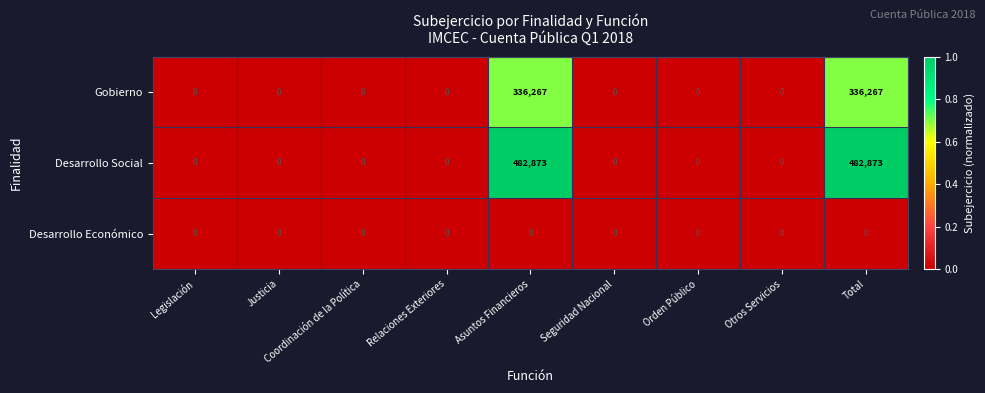

Count the number of categories in the chart.

9